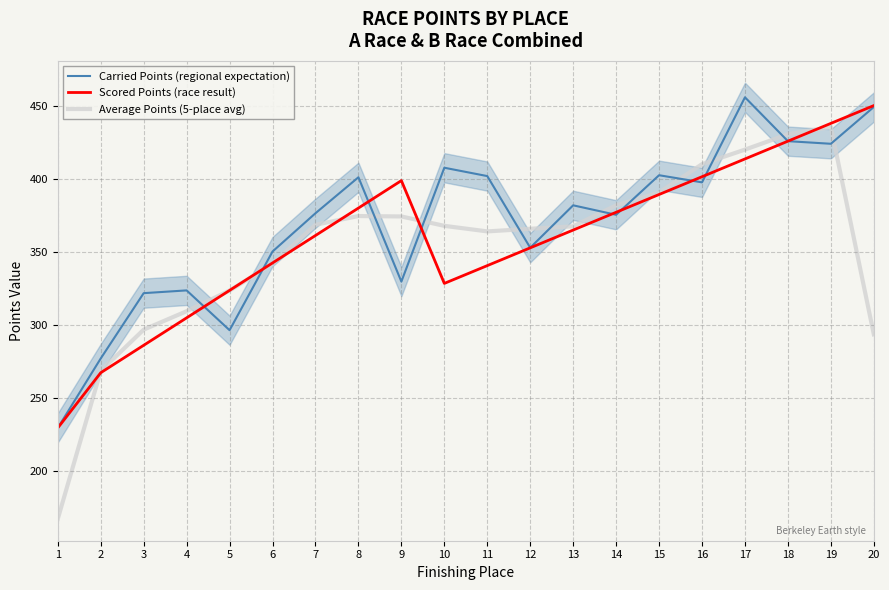

What is the sum of the Scored Points (race result) values at 20 and 13?

814.8